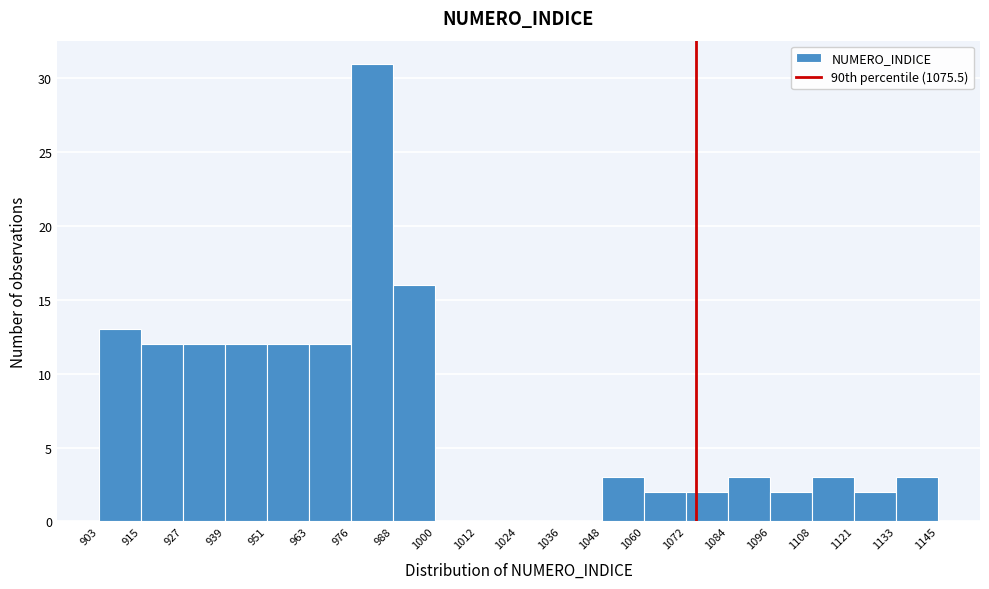

Reading left to right, transcribe this chart: for each bar, give the range it covers on the x-axis and its height. The values are not printed on the chart, so give them approximately, as read against the axis.

903 to 915: 13
915 to 927: 12
927 to 939: 12
939 to 951: 12
951 to 963: 12
963 to 976: 12
976 to 988: 31
988 to 1000: 16
1000 to 1012: 0
1012 to 1024: 0
1024 to 1036: 0
1036 to 1048: 0
1048 to 1060: 3
1060 to 1072: 2
1072 to 1084: 2
1084 to 1096: 3
1096 to 1108: 2
1108 to 1121: 3
1121 to 1133: 2
1133 to 1145: 3